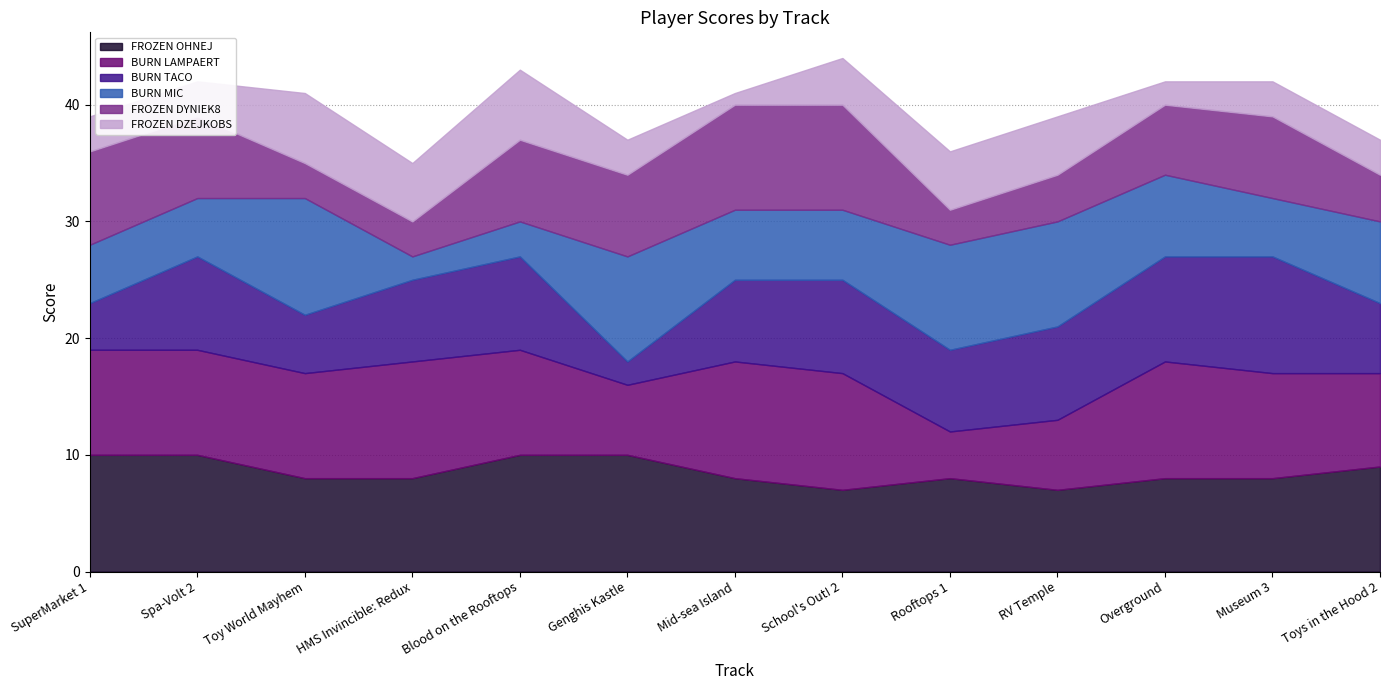

Where is the first local minimum for BURN MIC?

HMS Invincible: Redux